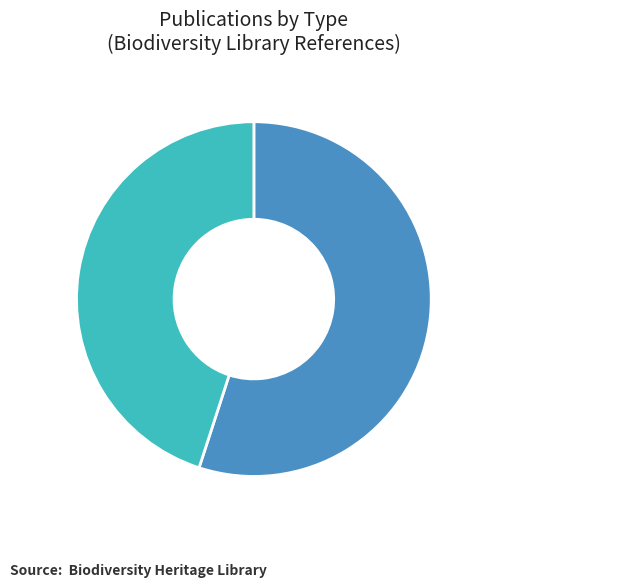

Is there a majority slice in this chart?

Yes